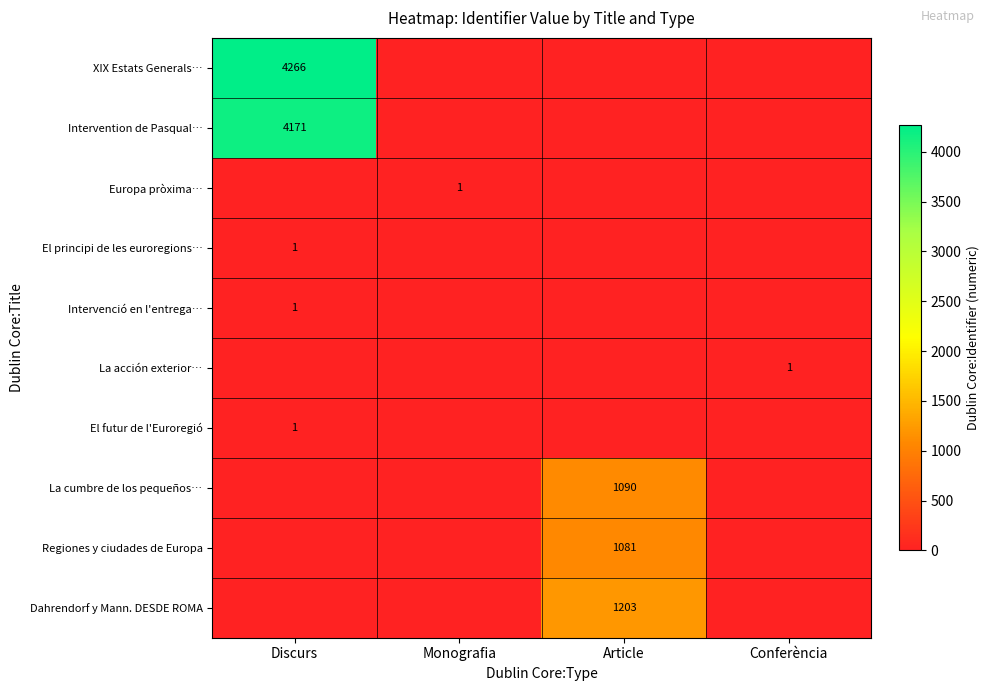

True or false: El futur de l'Euroregió has a value of 1 at Discurs.

True